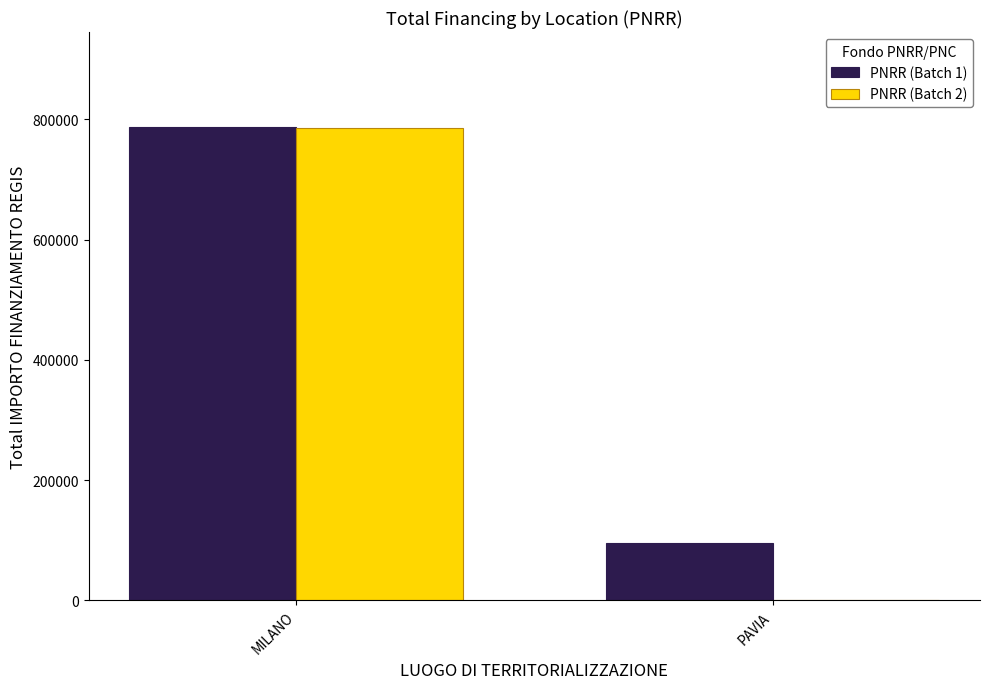

At which category is the sum across all series the highest?

MILANO